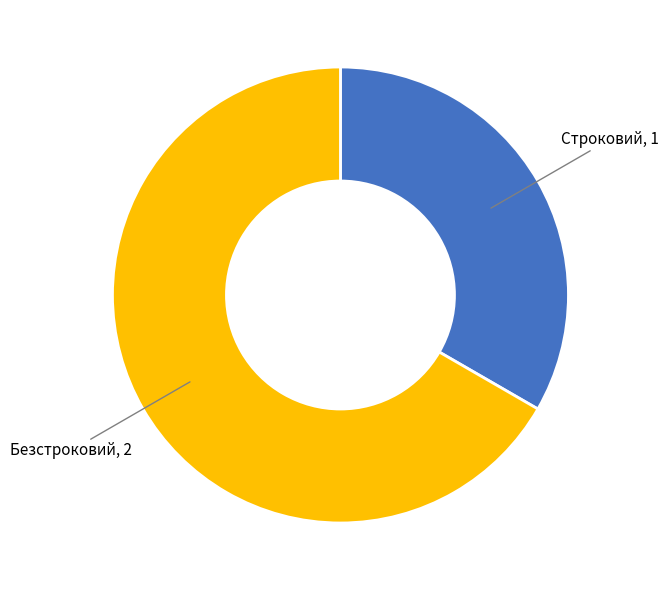

Is there a majority slice in this chart?

Yes